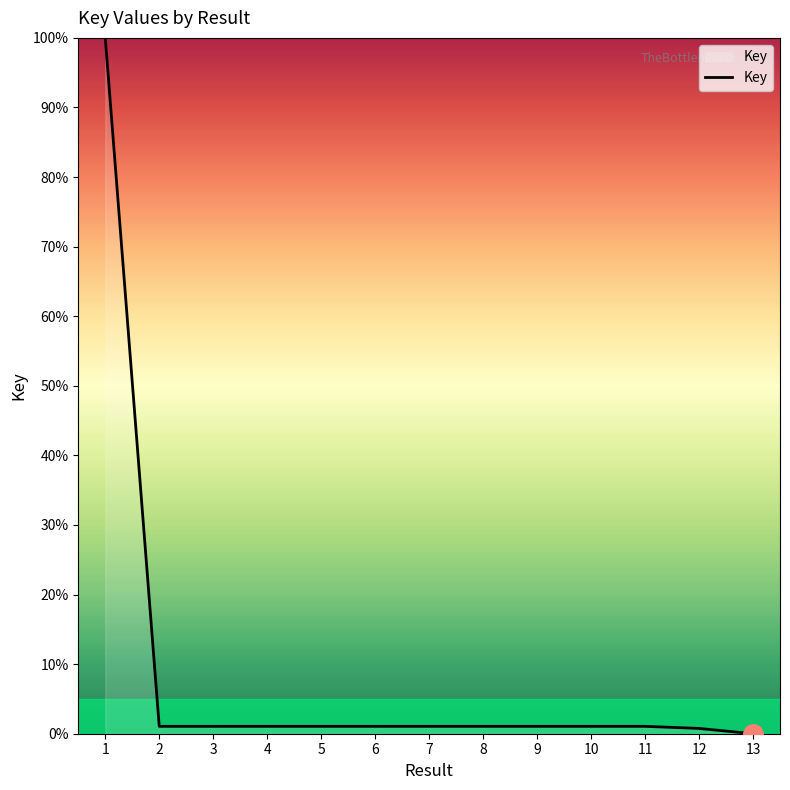

How many series are shown in this chart?

1